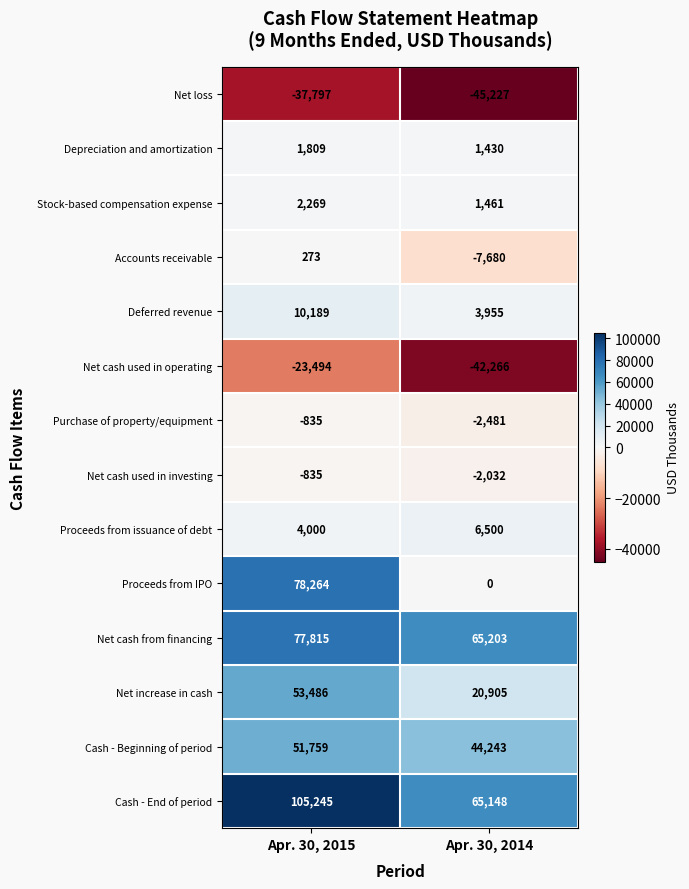

Which series has the largest total across all categories?

Cash - End of period